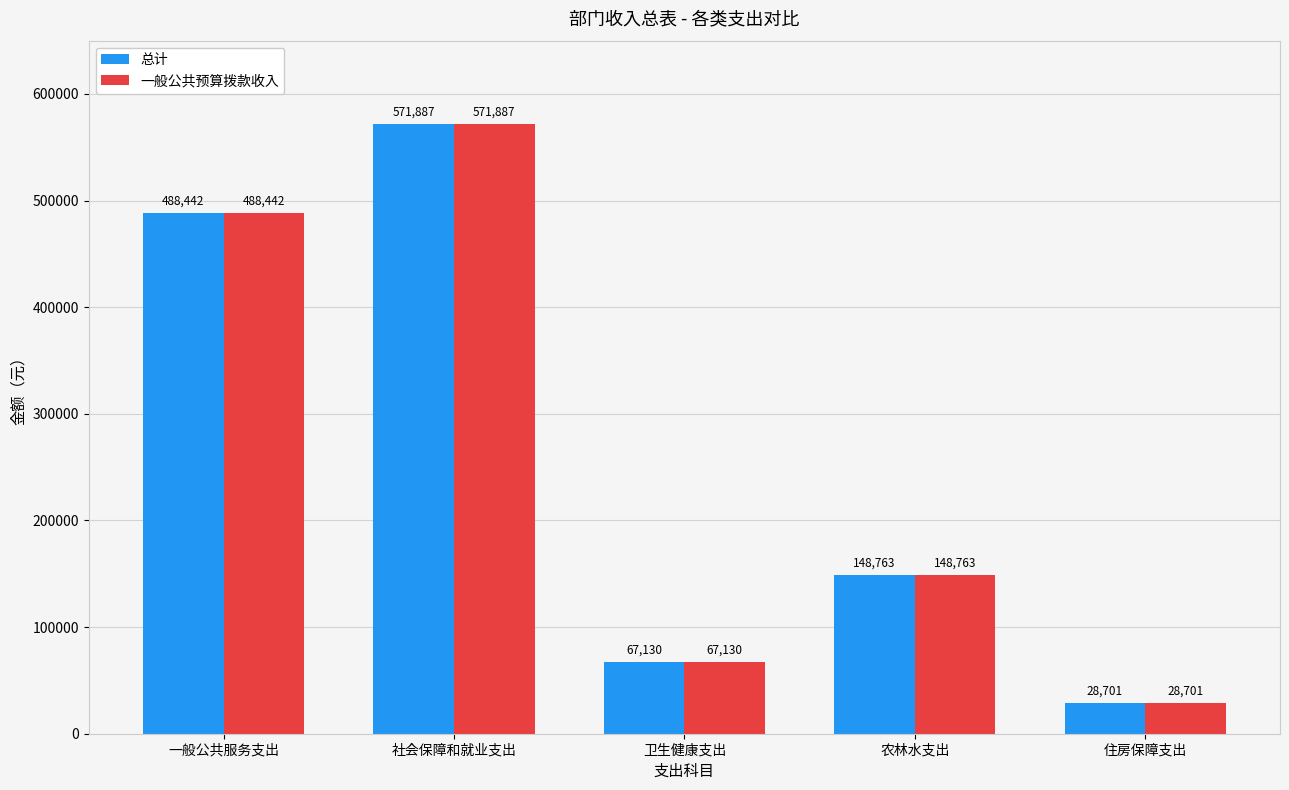

At which label is 一般公共预算拨款收入 closest to 300293?

农林水支出